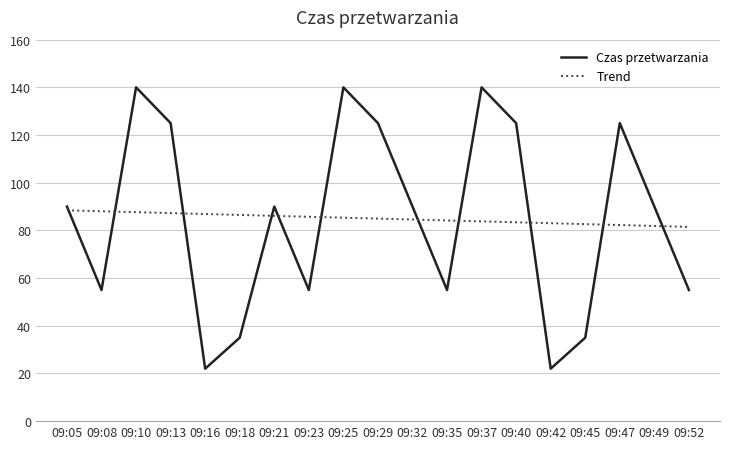

What is the sum of all Trend values?

1614.0